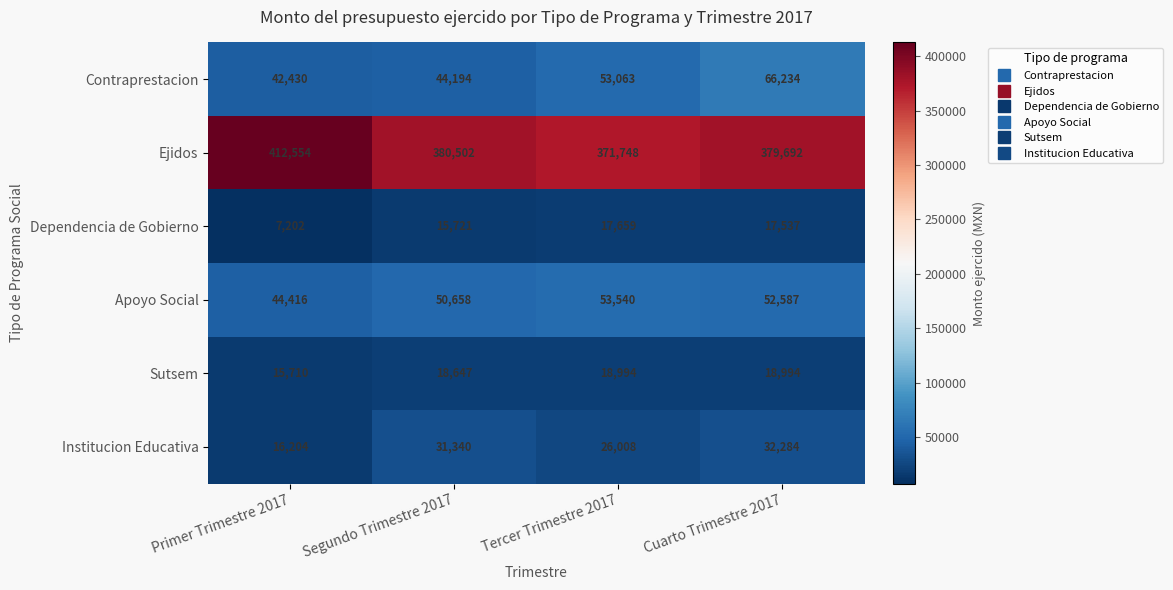

How many values in the Contraprestacion series are below 53063?

2